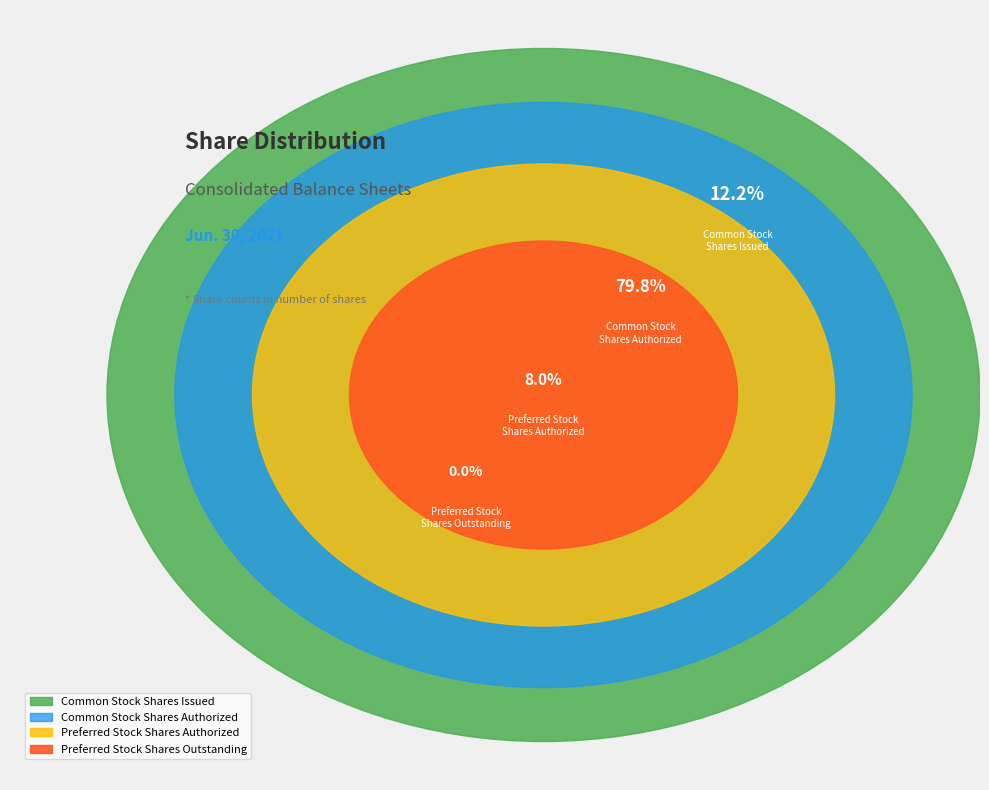

Is it true that Common stock, shares issued is 12% of the pie?

True